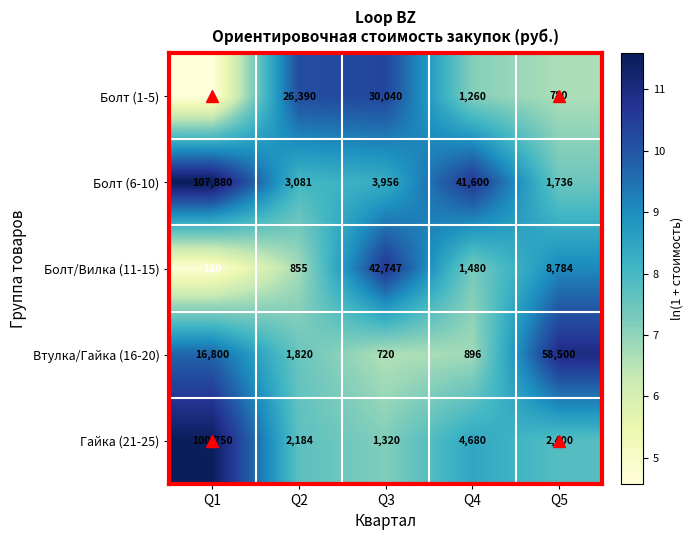

What is the sum of all Болт/Вилка (11-15) values?

53976